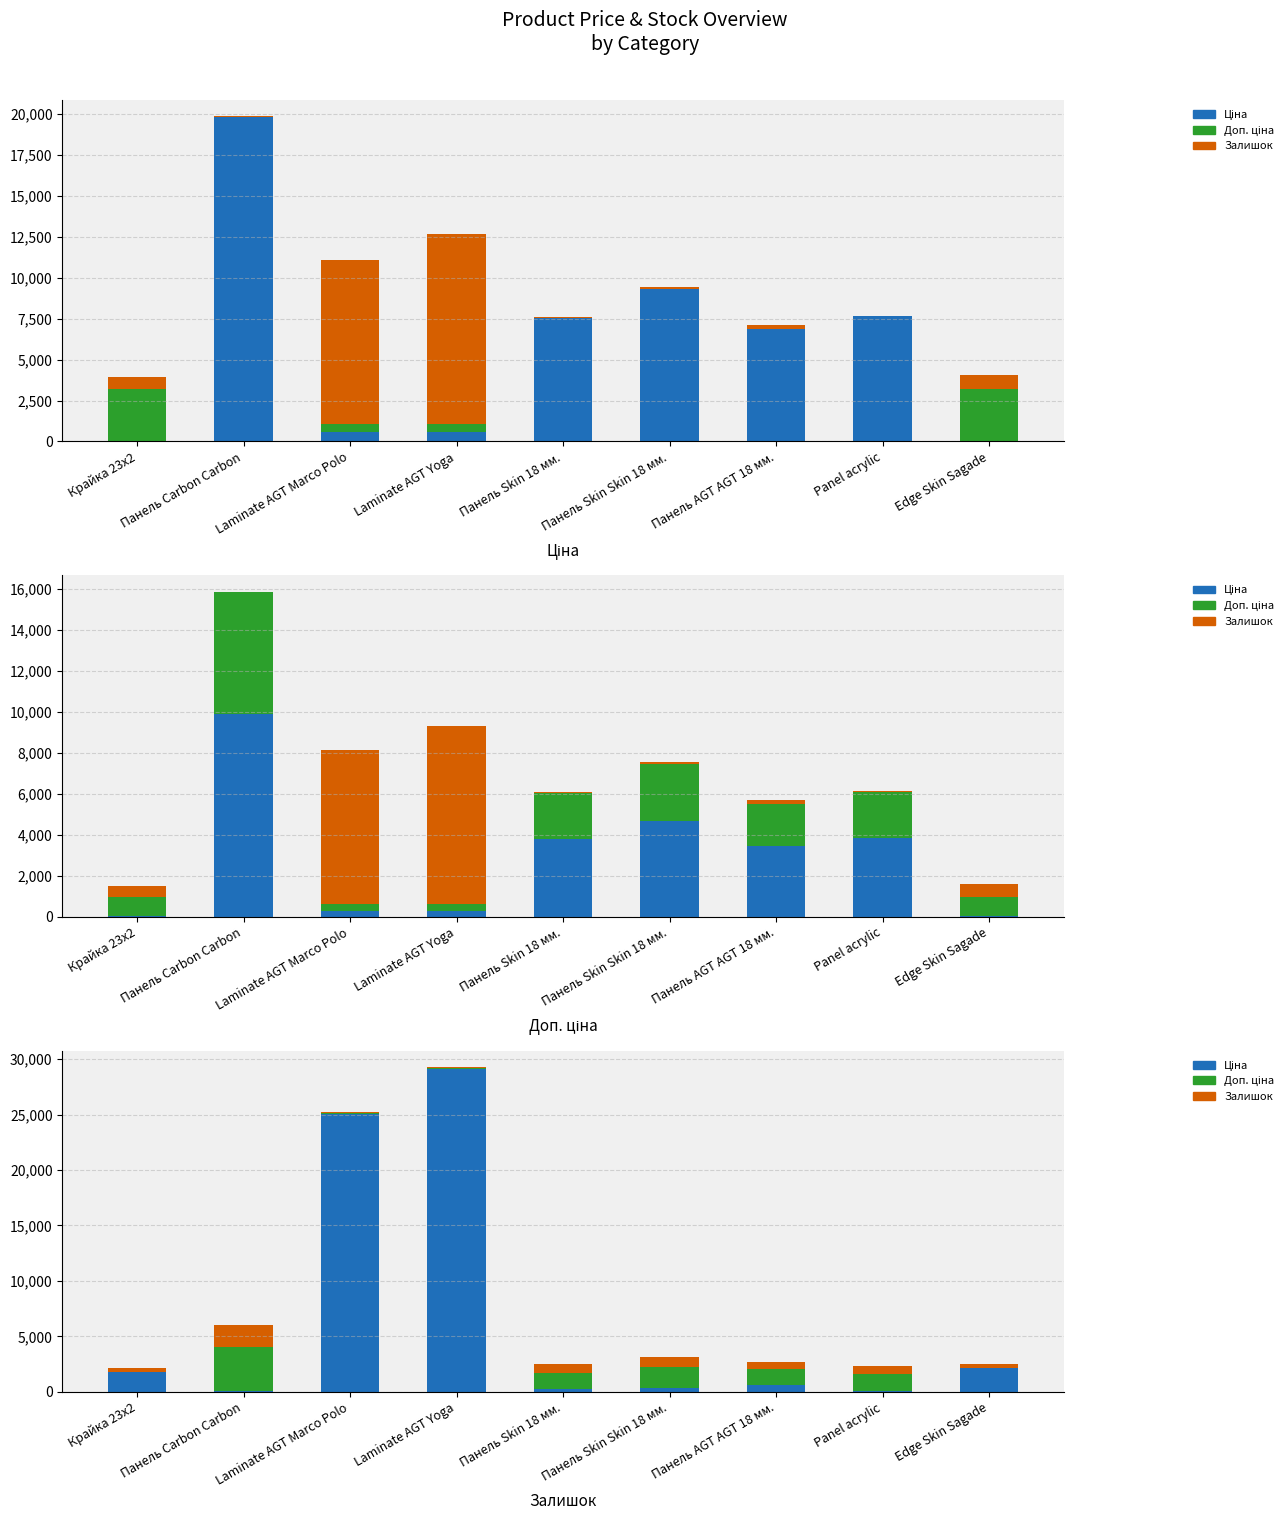

What is the value of the Ціна bar at the 6th from the left?

355.0